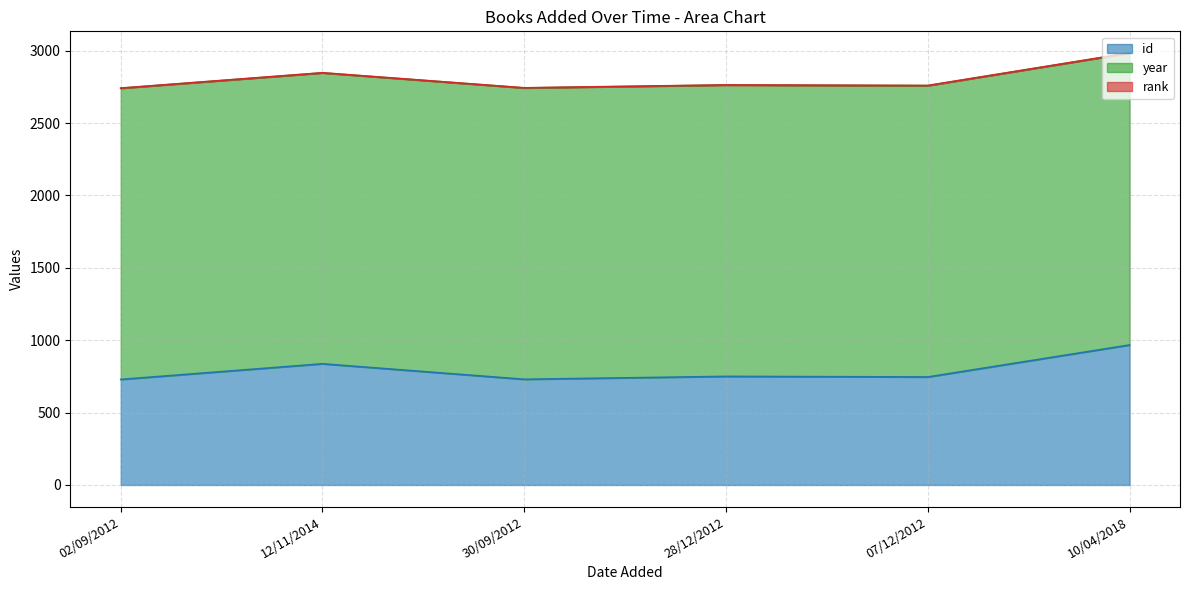

True or false: year has more than 0 points higher than both neighbors.

True